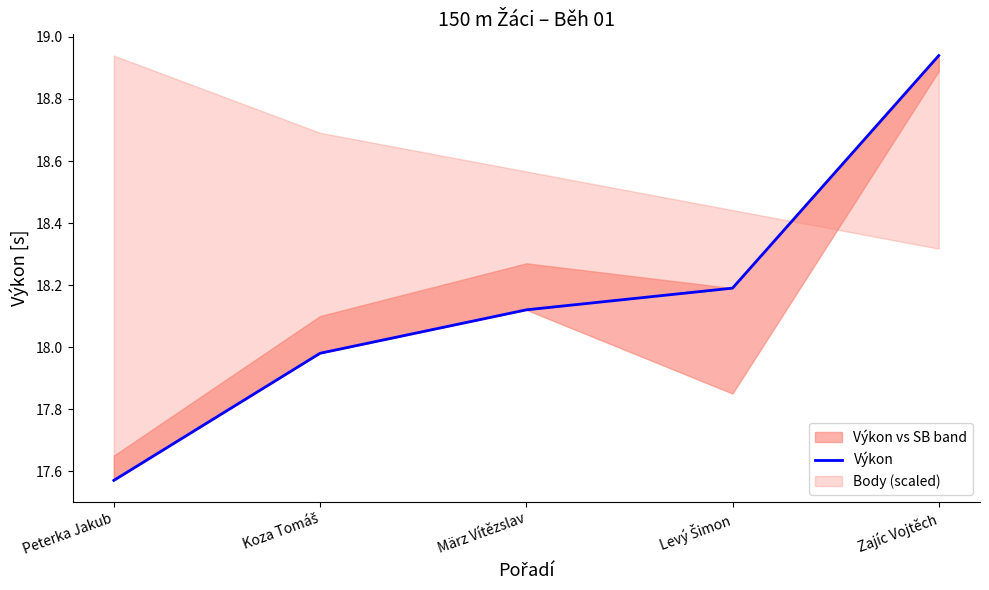

How many data points are less than 18?

2